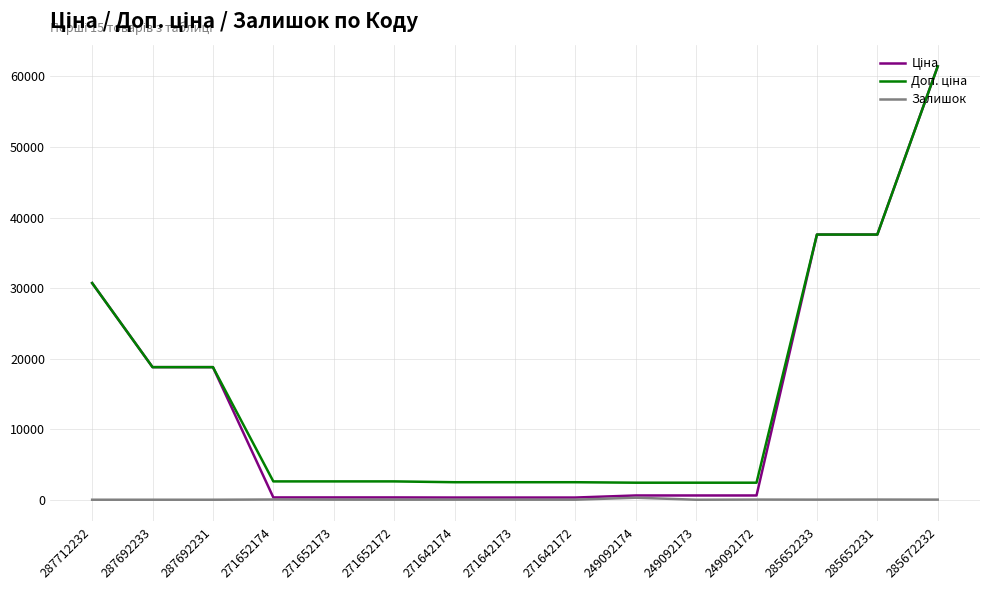

At which category is the sum across all series the highest?

285672232